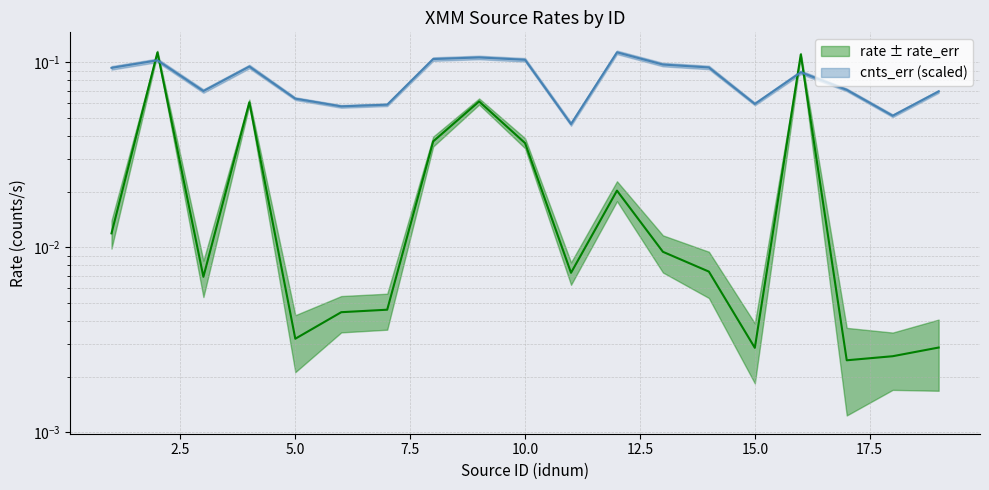

Is it true that rate equals 0.0 at 14?

True